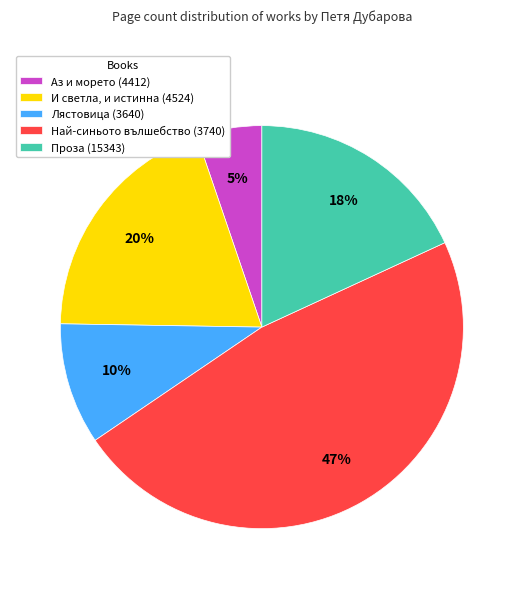

To the nearest percent, what is the combined percentage of И светла, и истинна (4524) and Проза (15343)?

38%